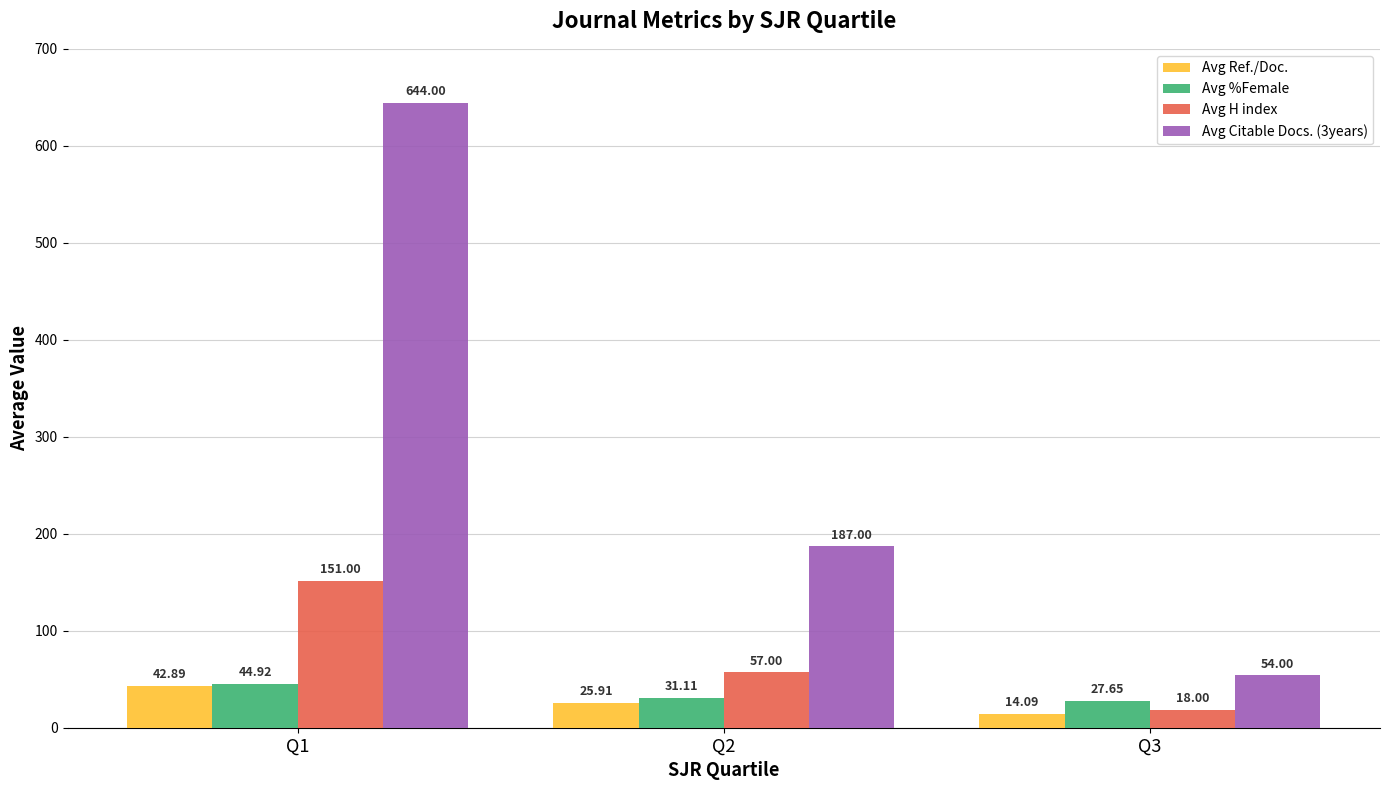

The value of Avg Ref./Doc. at Q3 is 14.1. True or false?

True